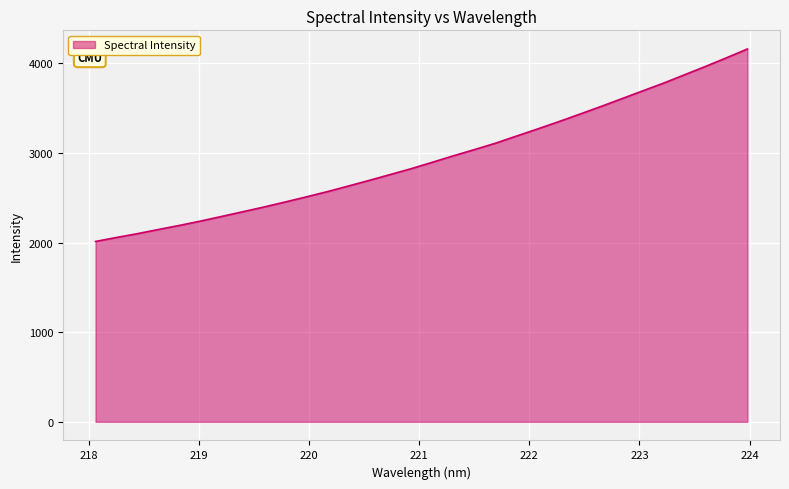

What is the difference between the maximum and minimum values?

2147.2